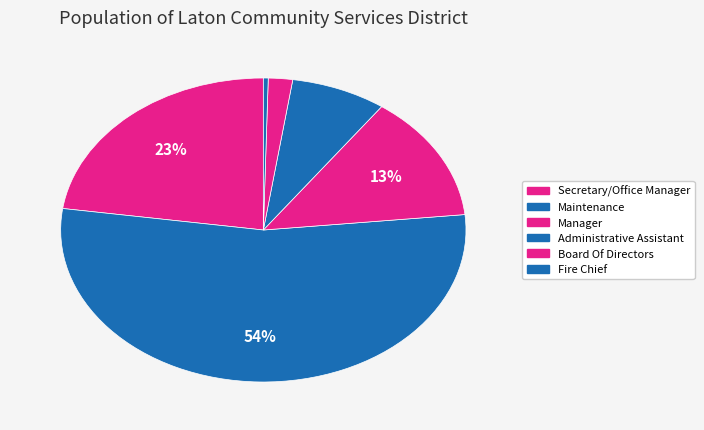

Count the number of slices in the pie.

6